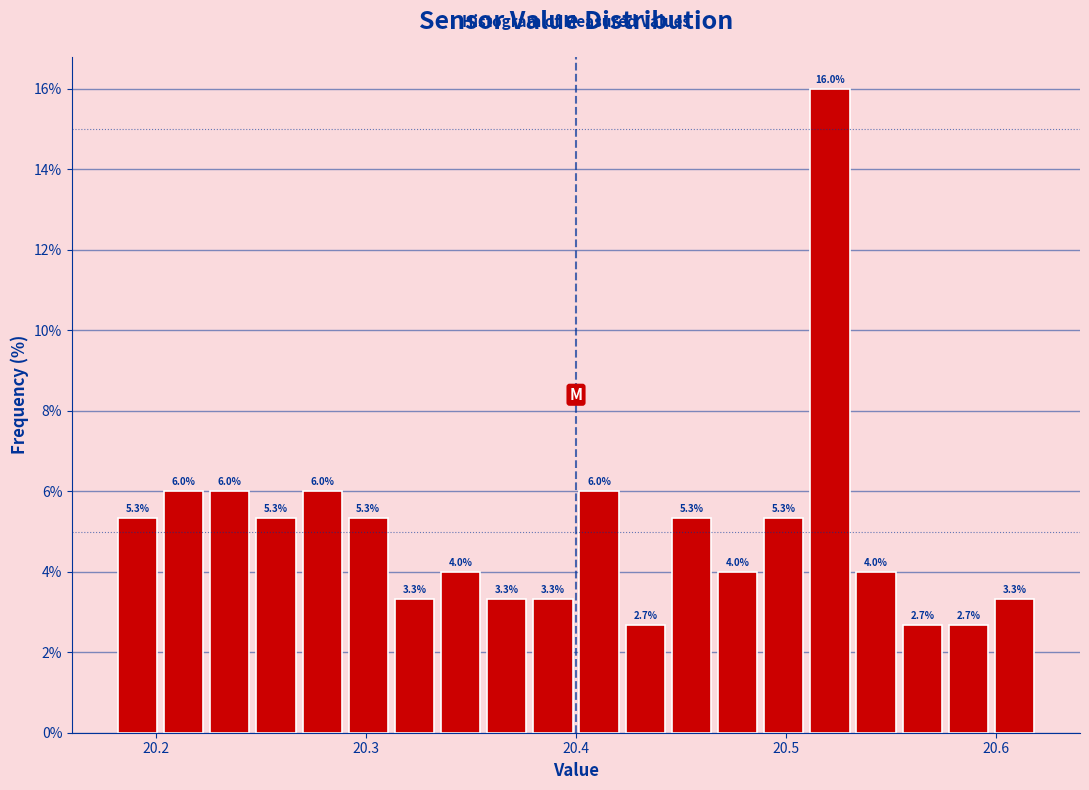

Read against the x-axis, roughly where is the centre of the tallest bar?

20.52